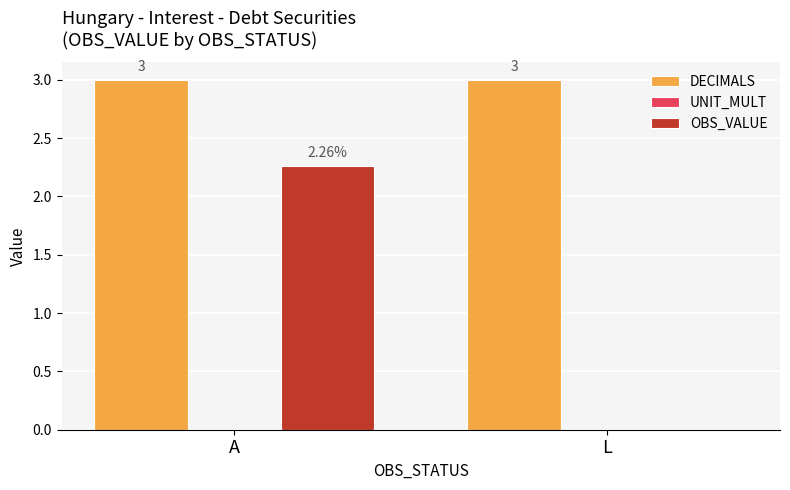

What is the sum of the DECIMALS values at L and A?

6.0